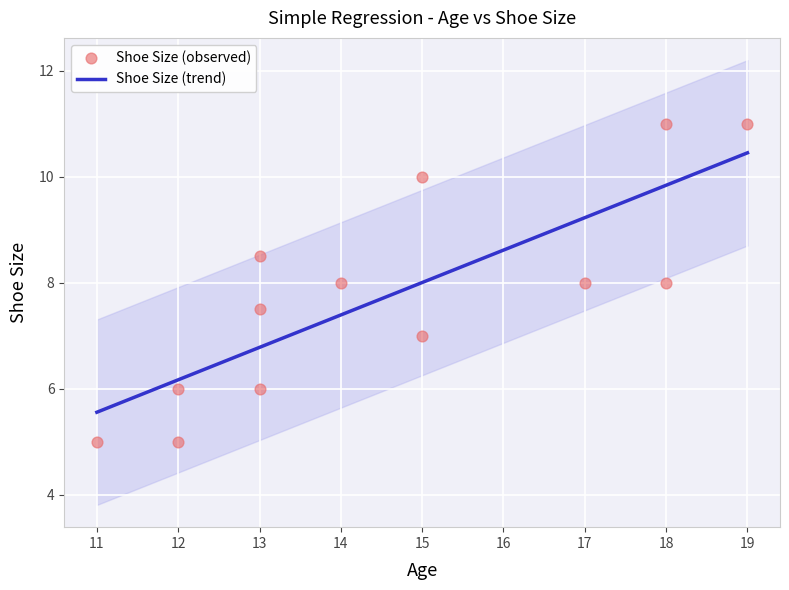

Between 15 and 13, which is larger?

15